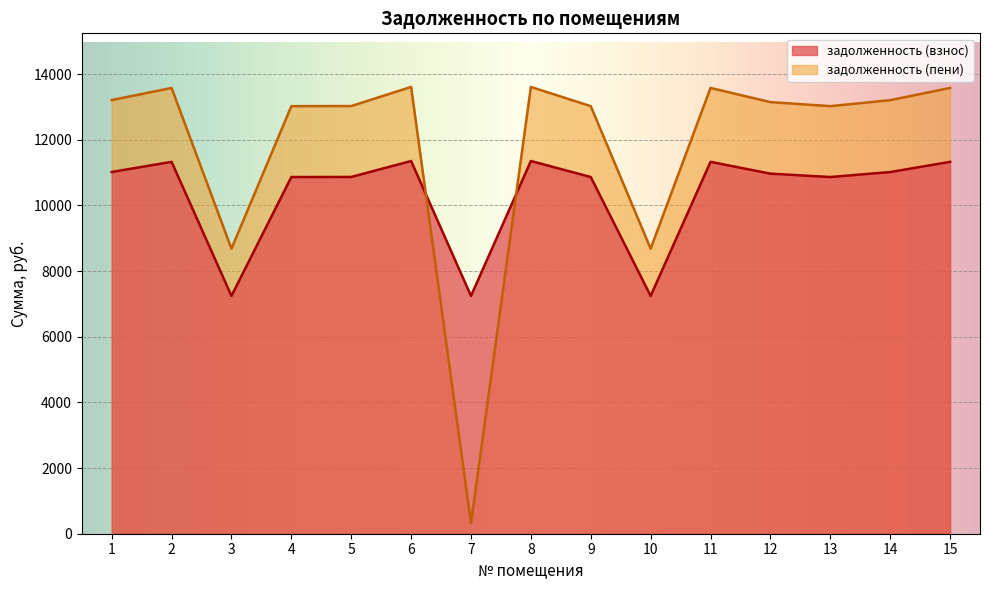

Where does the задолженность (пени) series first go above 13144?

1